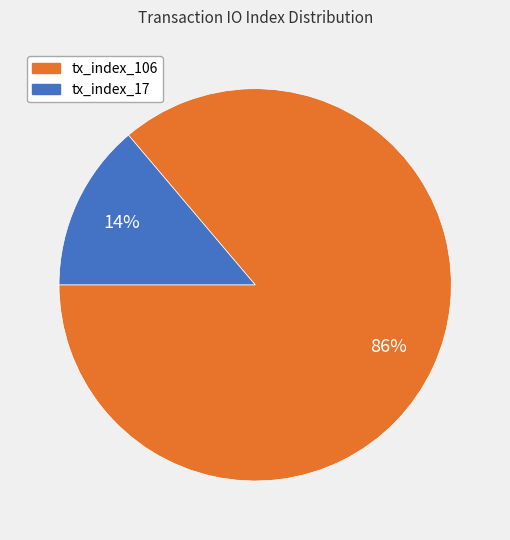

To the nearest percent, what percentage of the pie is tx_index_106?

86%